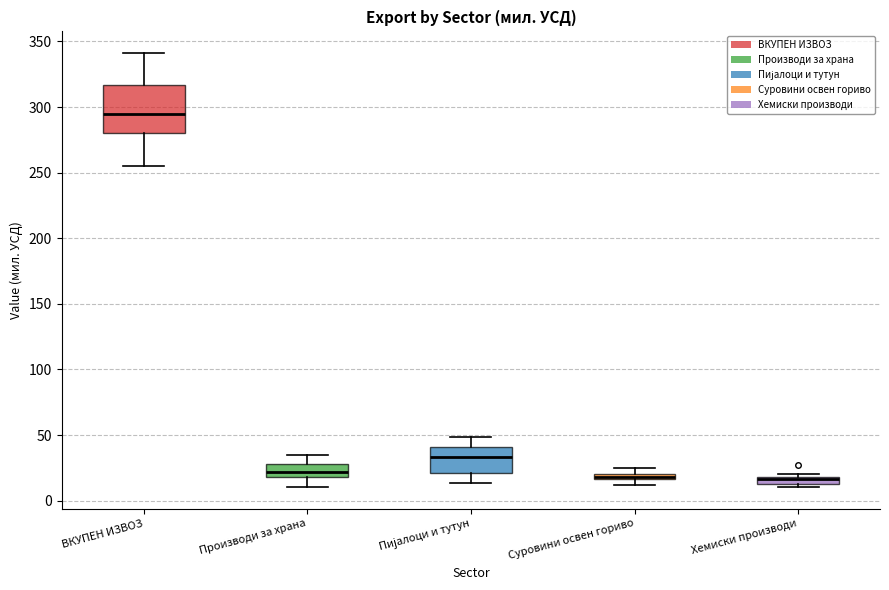

Which box's median line is the highest?

ВКУПЕН ИЗВОЗ